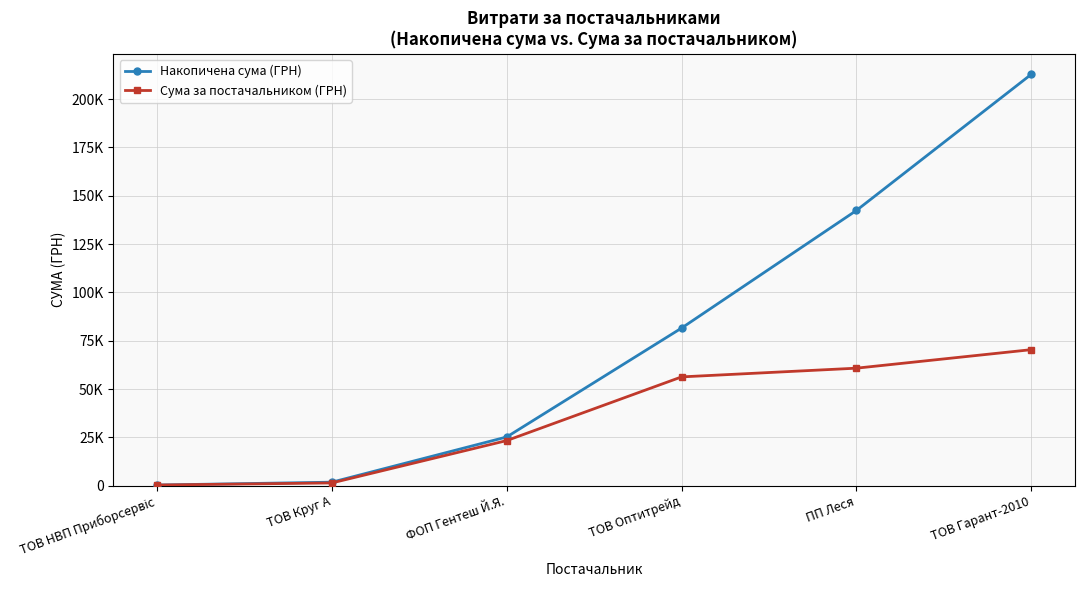

Is the value of Накопичена сума (ГРН) at ТОВ Круг А greater than the value of Сума за постачальником (ГРН) at ТОВ Круг А?

Yes